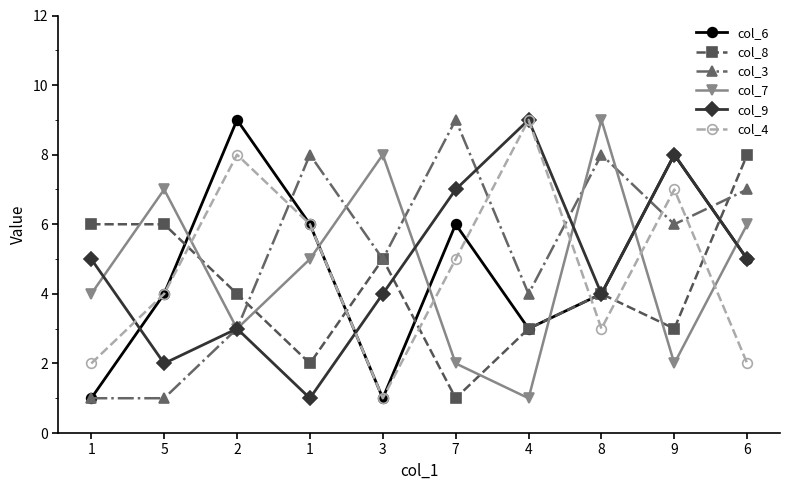

How many times do col_9 and col_7 cross each other?

5